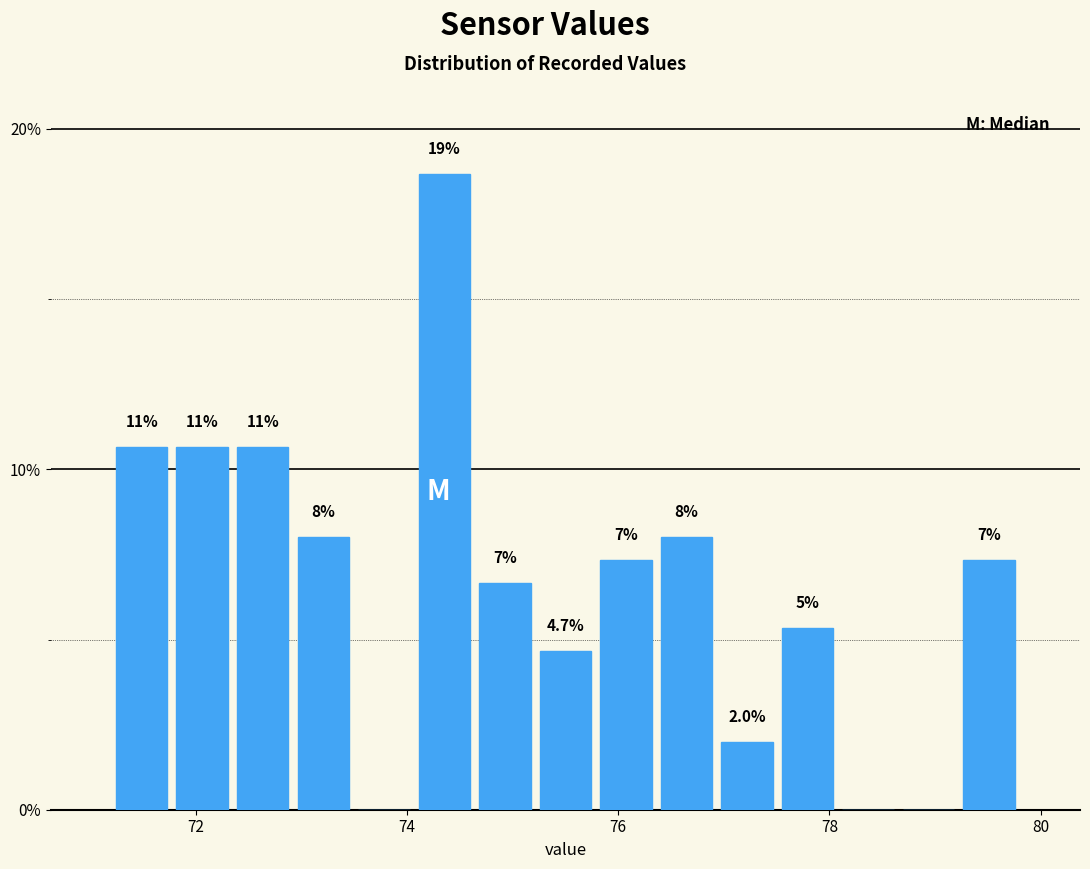

Around what value on the x-axis is the tallest bar? Give the approximate position of its centre, as read against the axis.

74.4